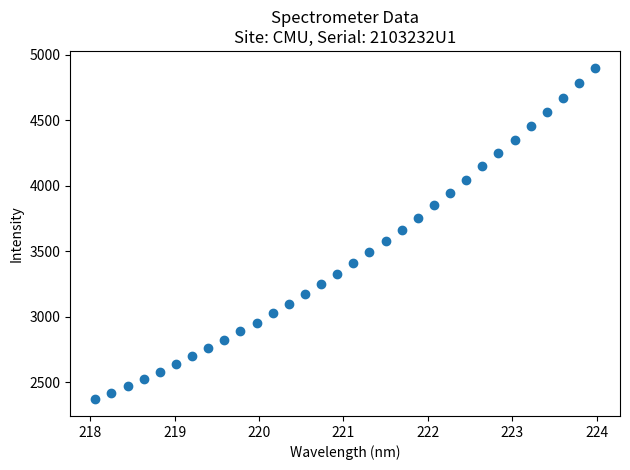

What is the range of Y values (max minus min)?

2533.6